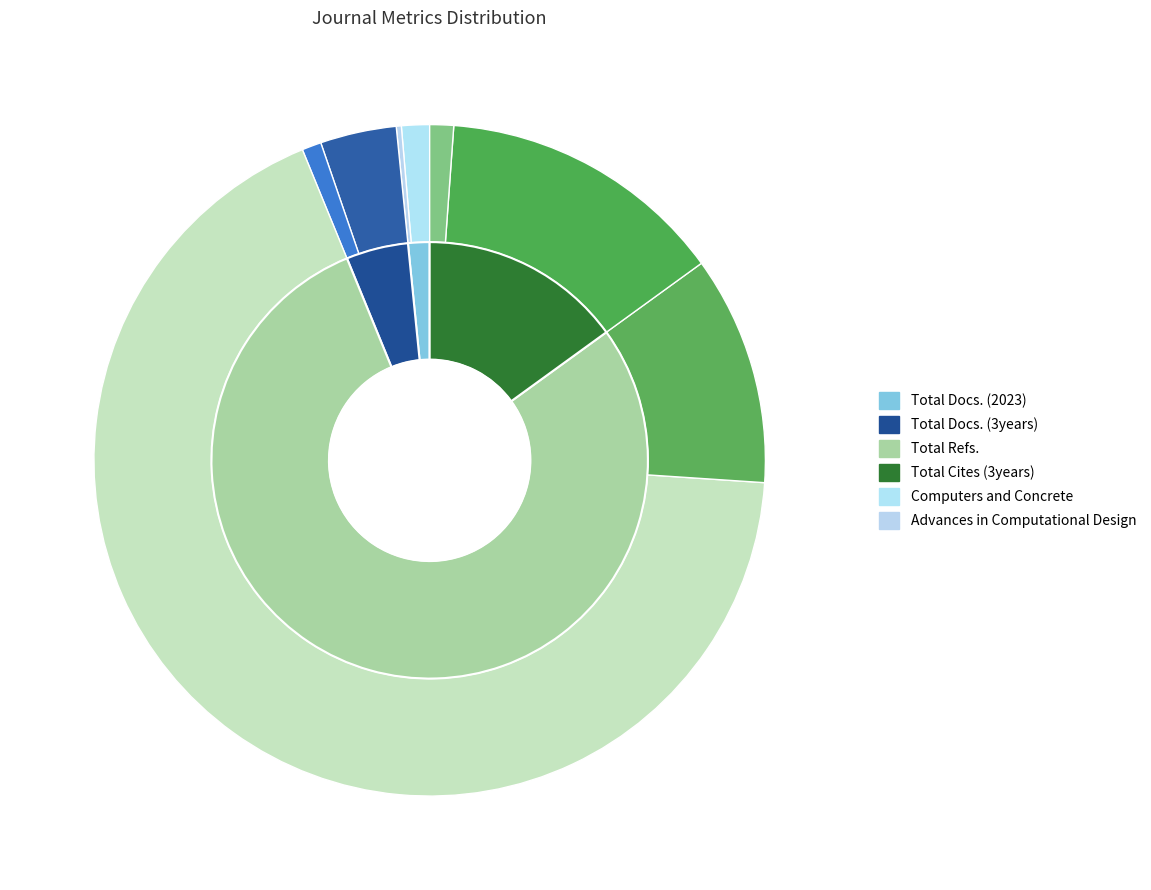

The Computers and Concrete slice represents 65% of the pie. True or false?

False